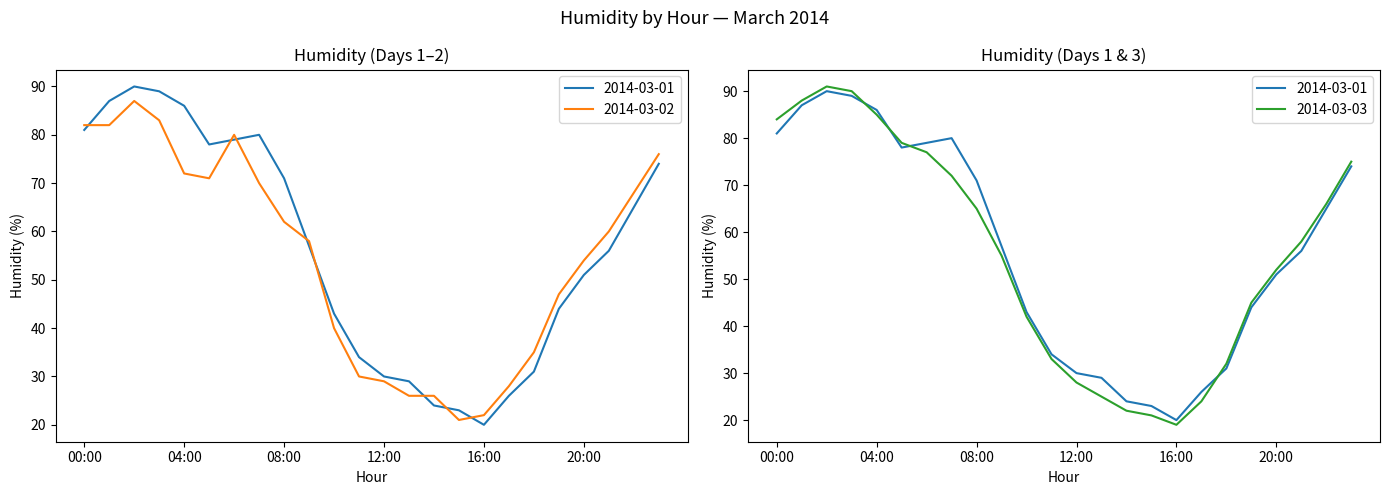

What is the value of the 2014-03-02 point at the 5th from the left?

72